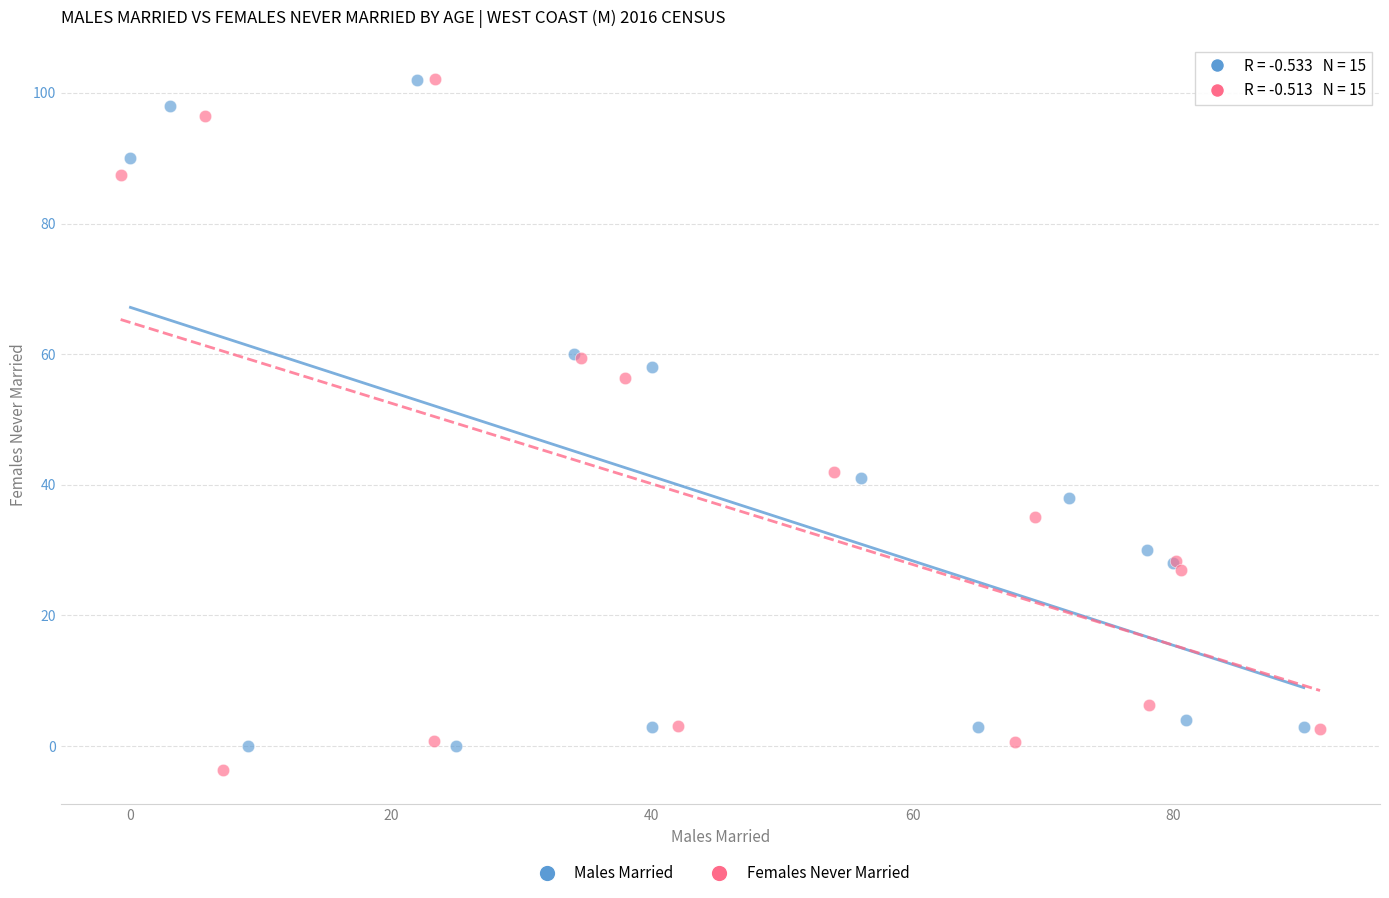

Which series reaches the minimum Y coordinate?

Females Never Married